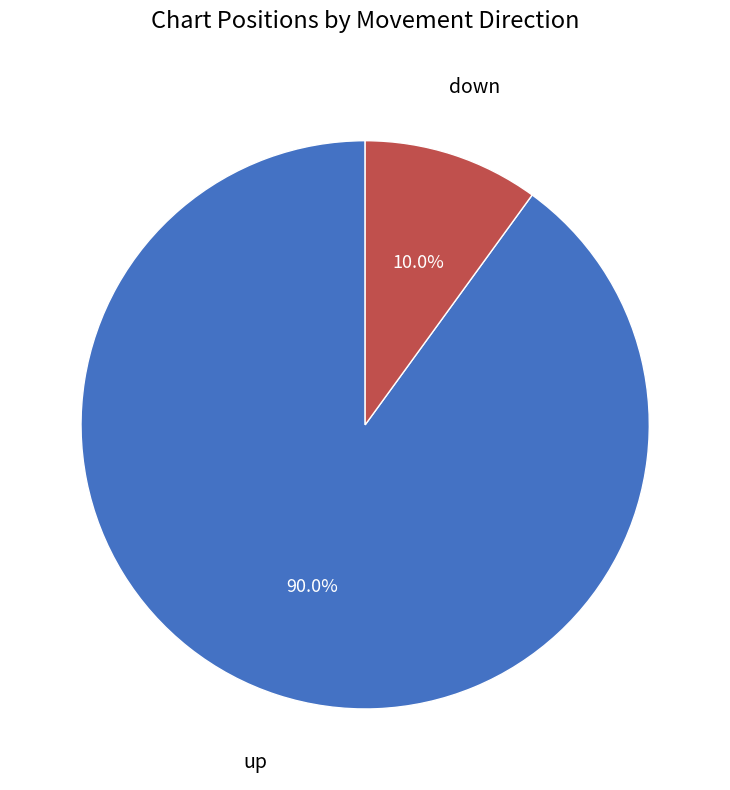

Is there any slice that represents more than half of the pie?

Yes